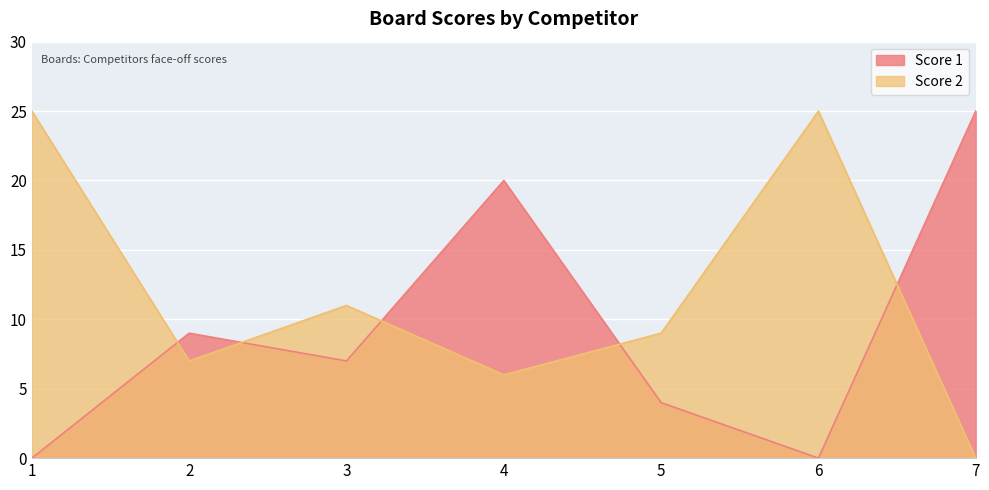

What value does the Score 2 series have at 4, to the nearest 10?

10